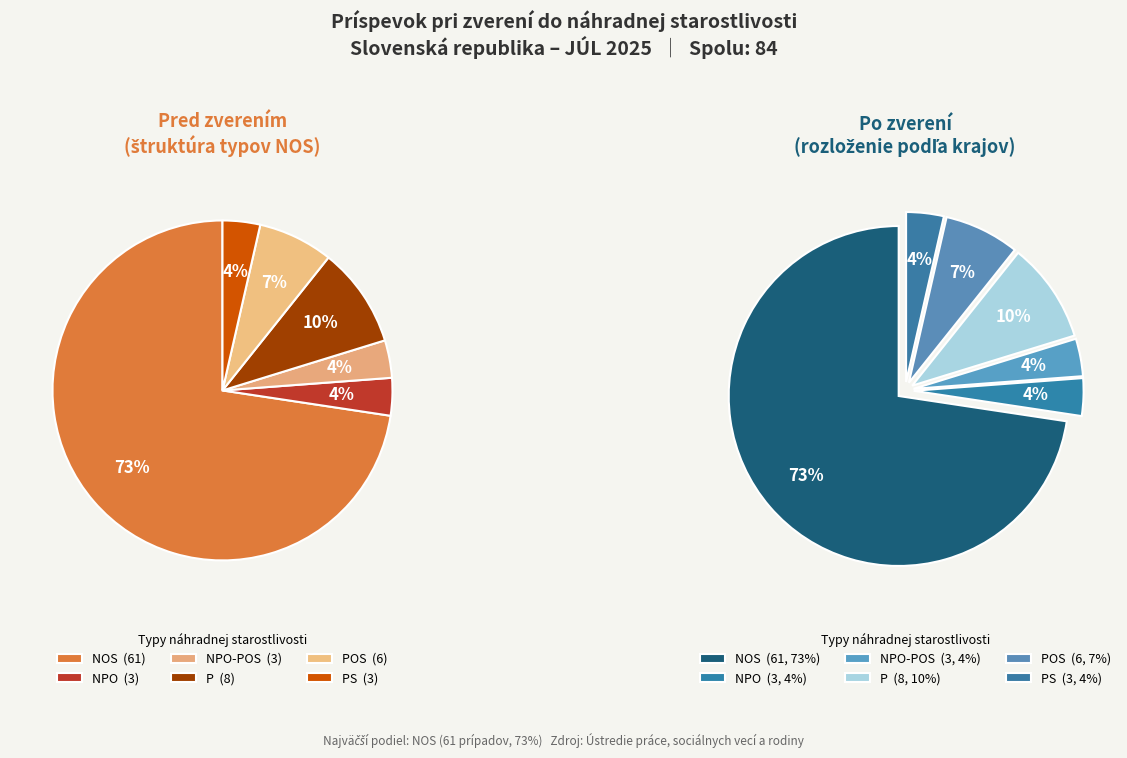

What percentage is the NOS slice, to the nearest percent?

73%